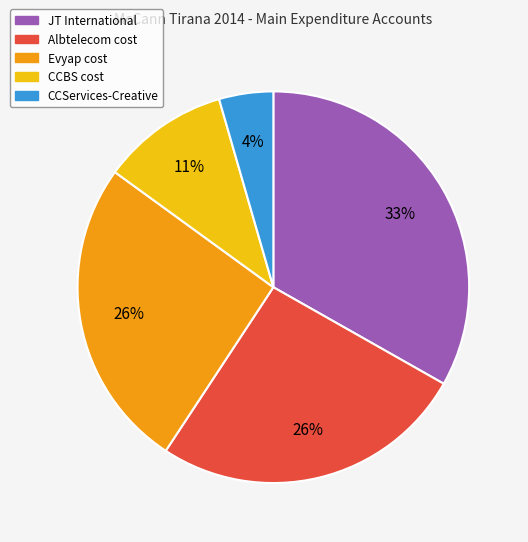

Is there a majority slice in this chart?

No